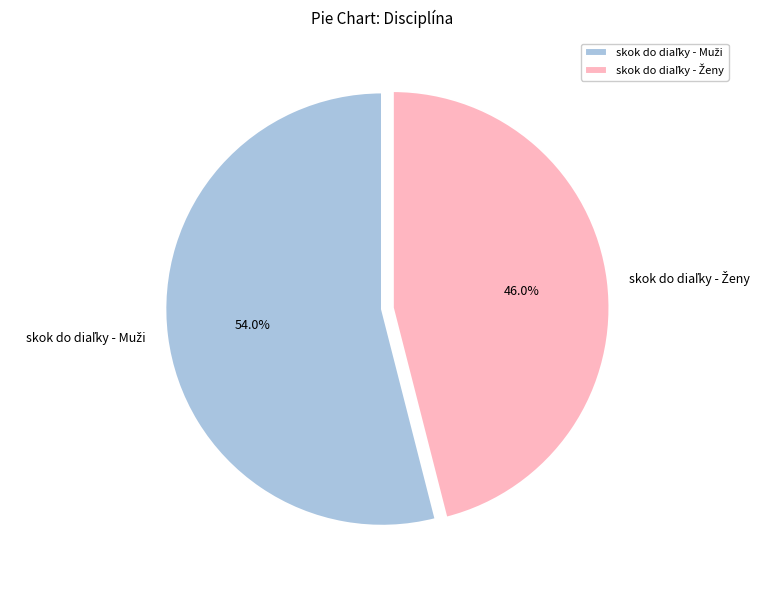

Is there any slice that represents more than half of the pie?

Yes